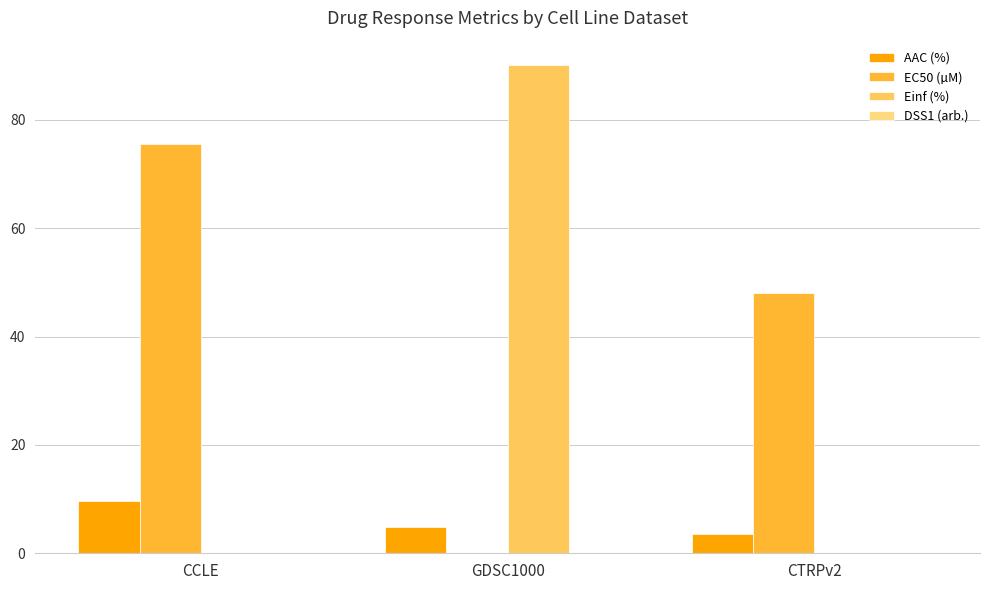

The value of AAC (%) at CCLE is 9.6. True or false?

True